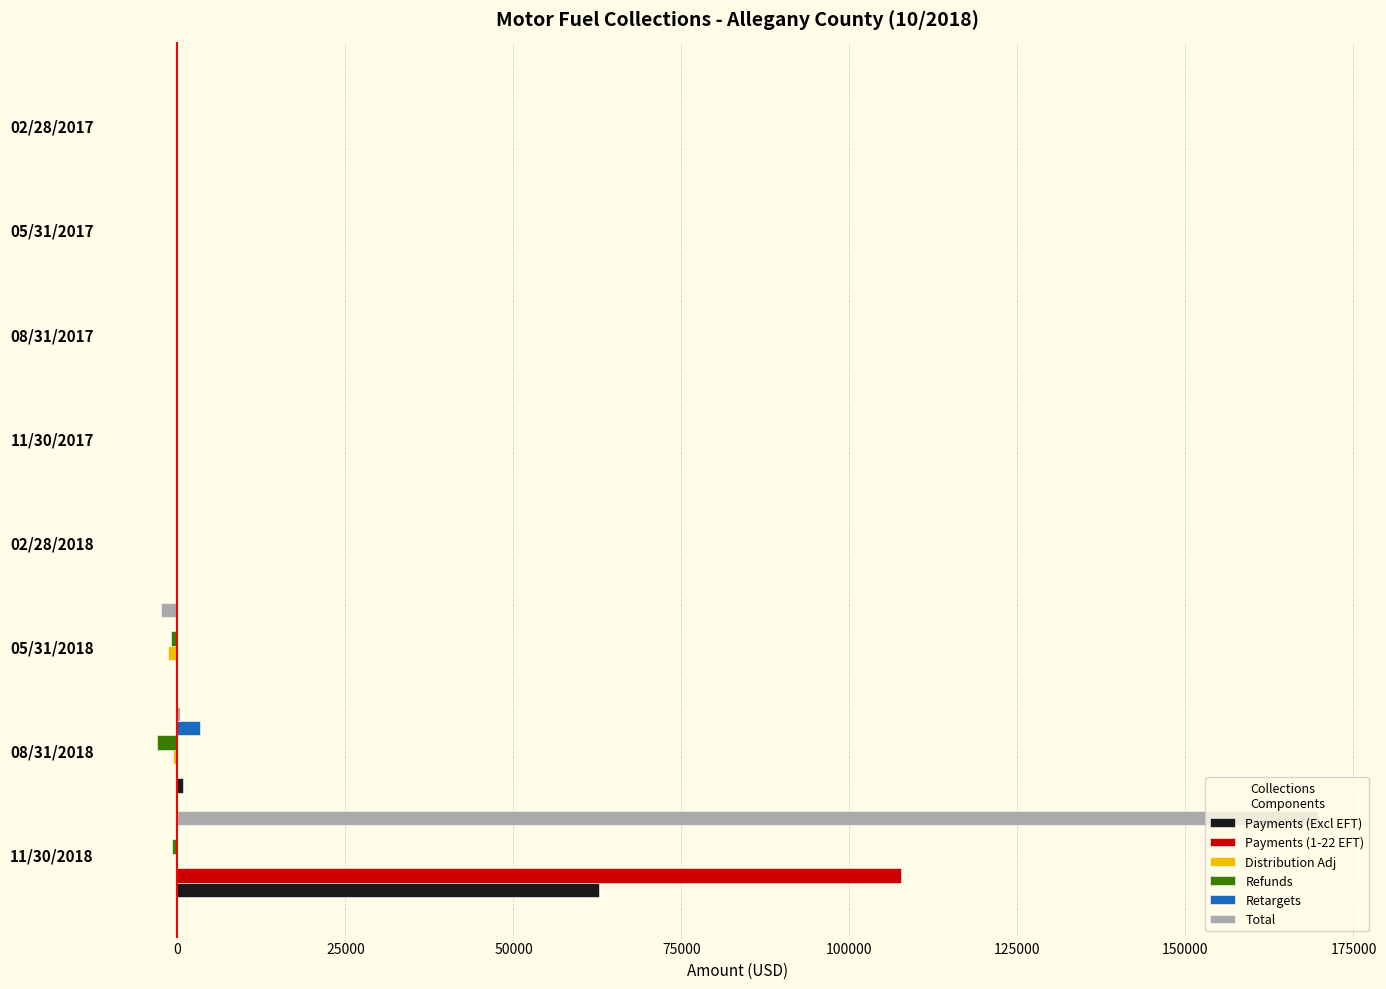

At which category is the sum across all series the highest?

11/30/2018